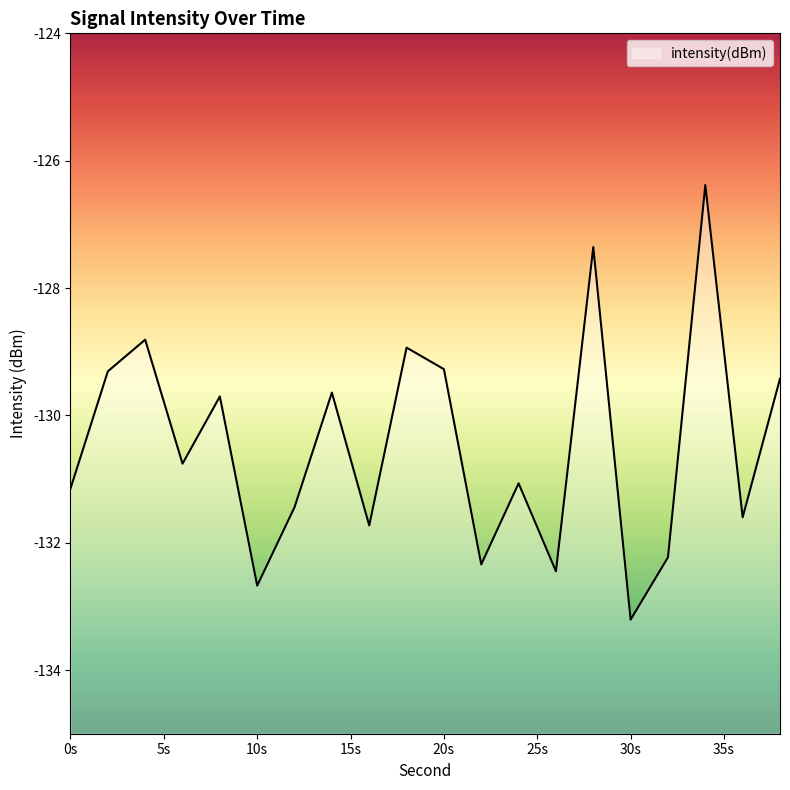

The chart shows a value of -85.0 at 16. True or false?

False